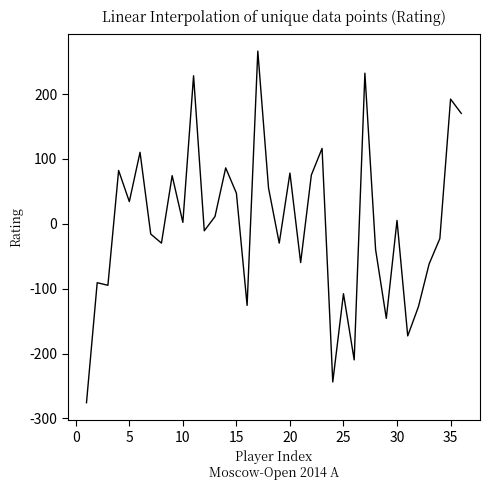

What is the maximum value shown in the chart?

266.2